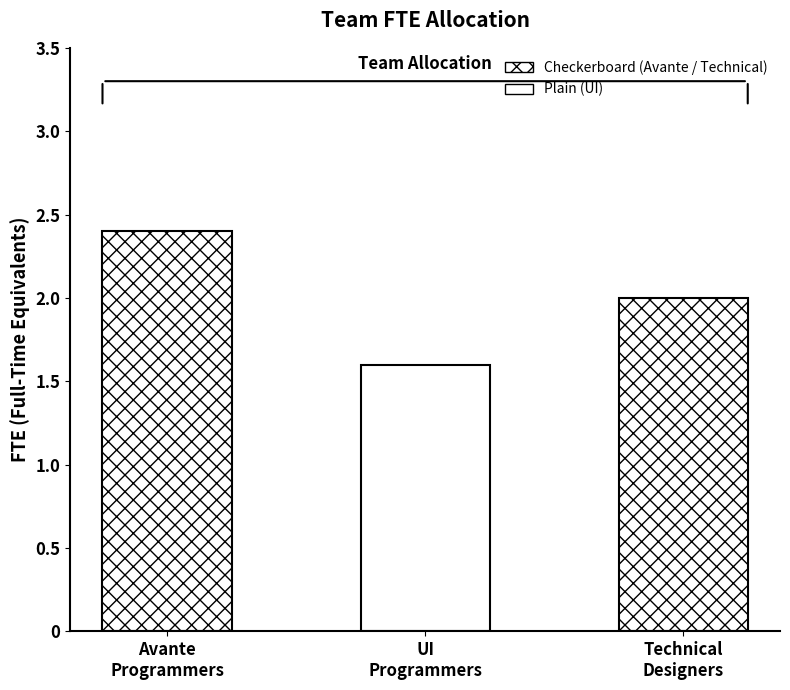

Which label corresponds to the smallest value in the chart?

UI Programmers